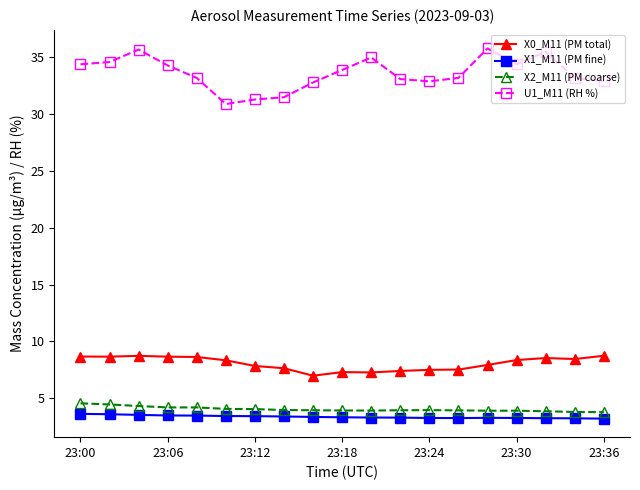

Which series has the largest range (max minus min)?

U1_M11 (RH %)